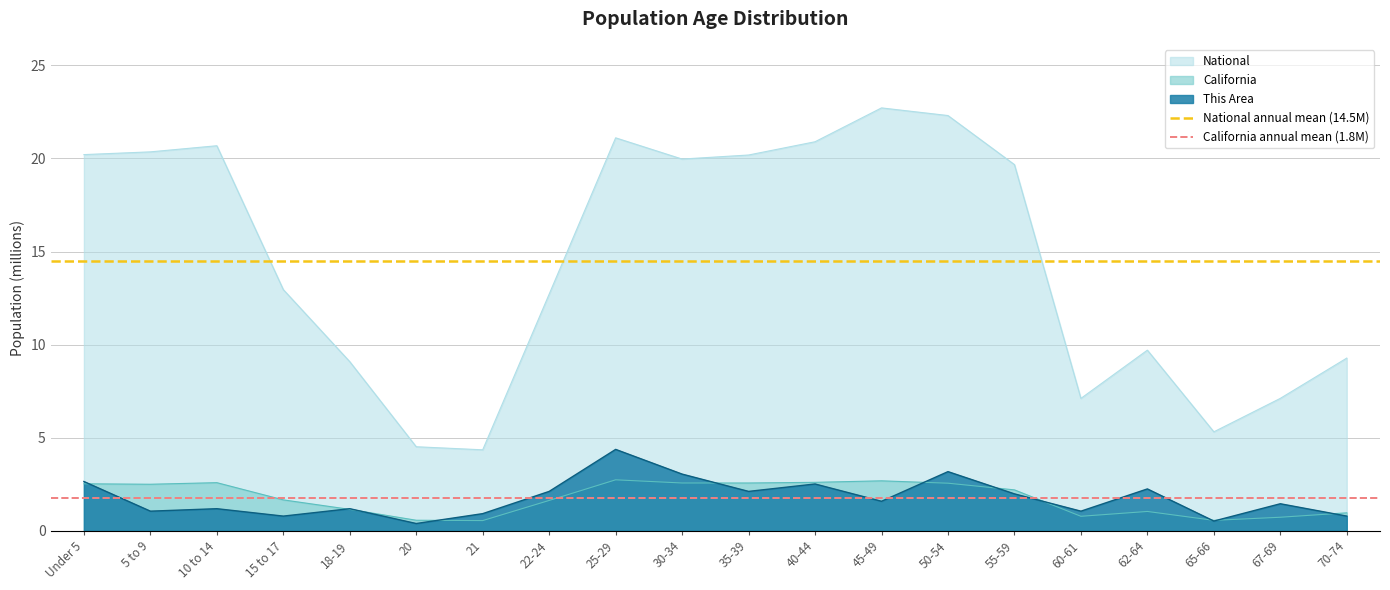

Is it true that California annual mean (1.8M) equals 3.0 at 5 to 9?

False